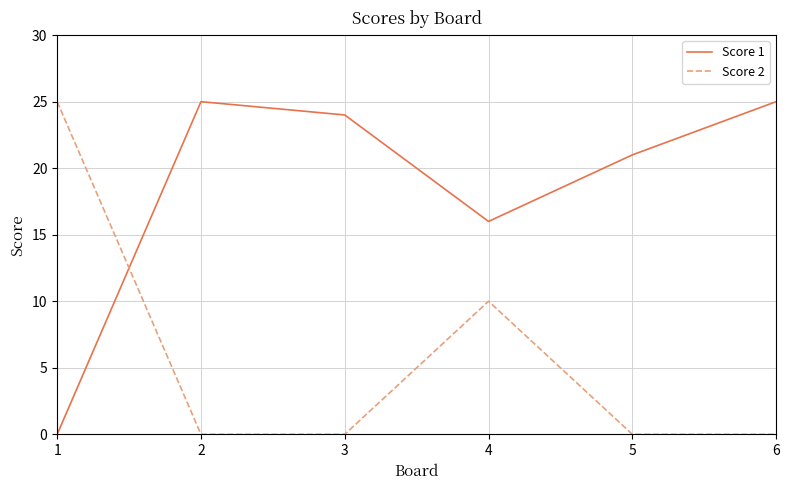

What are all the series names shown in the legend?

Score 1, Score 2